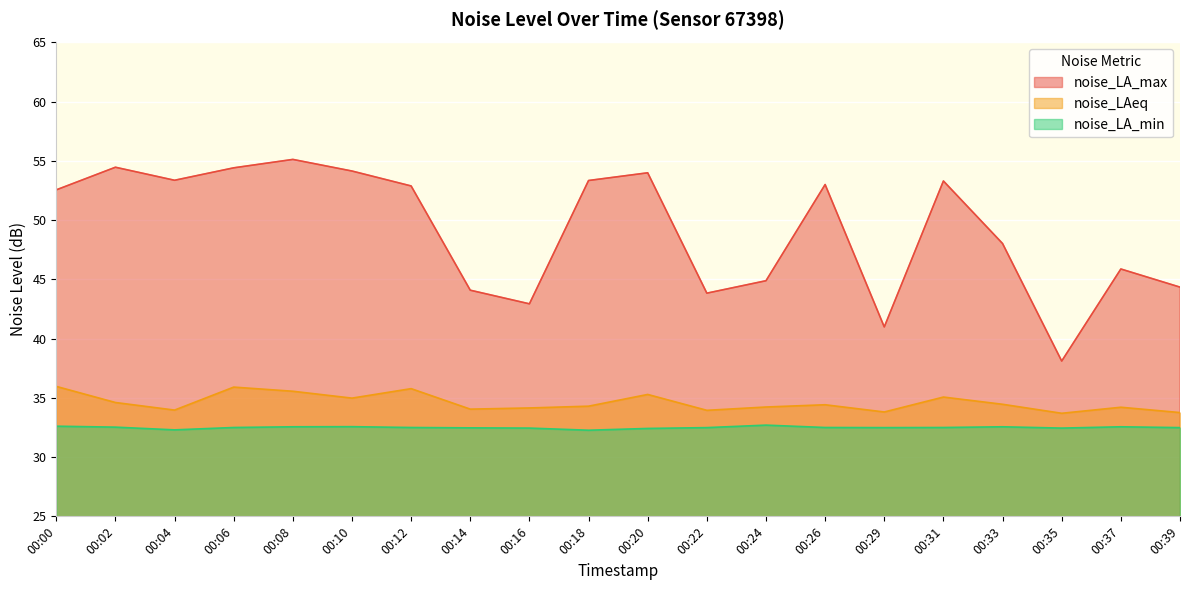

At 00:22, list the series in order from smallest to largest.

noise_LA_min, noise_LAeq, noise_LA_max